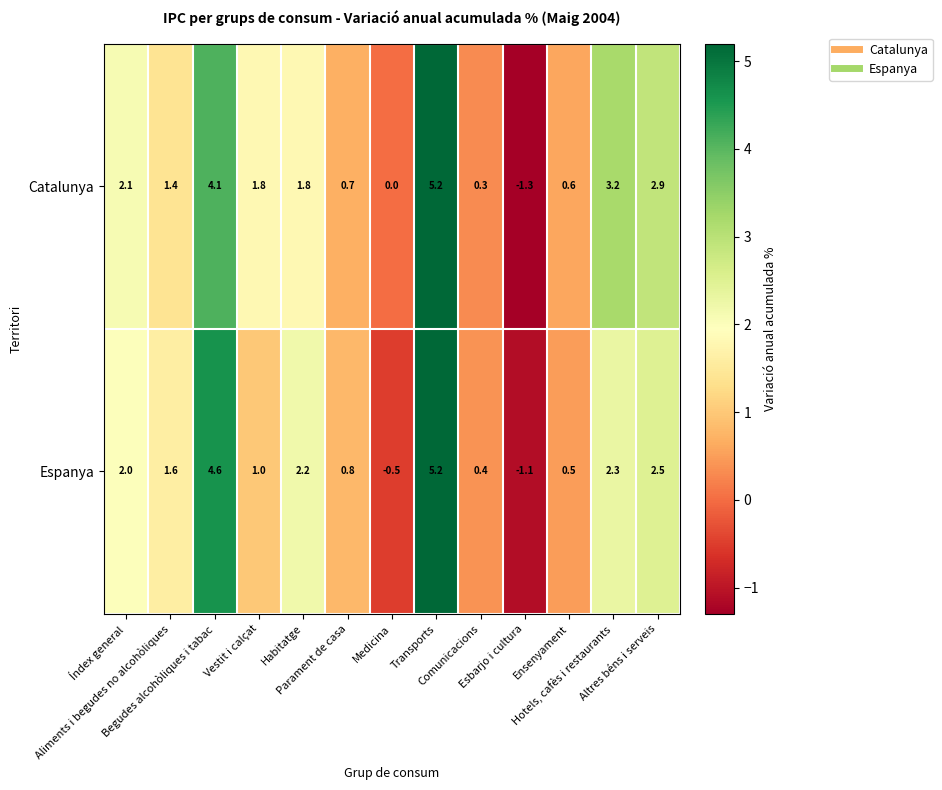

What is the highest value of the Catalunya series?

5.2